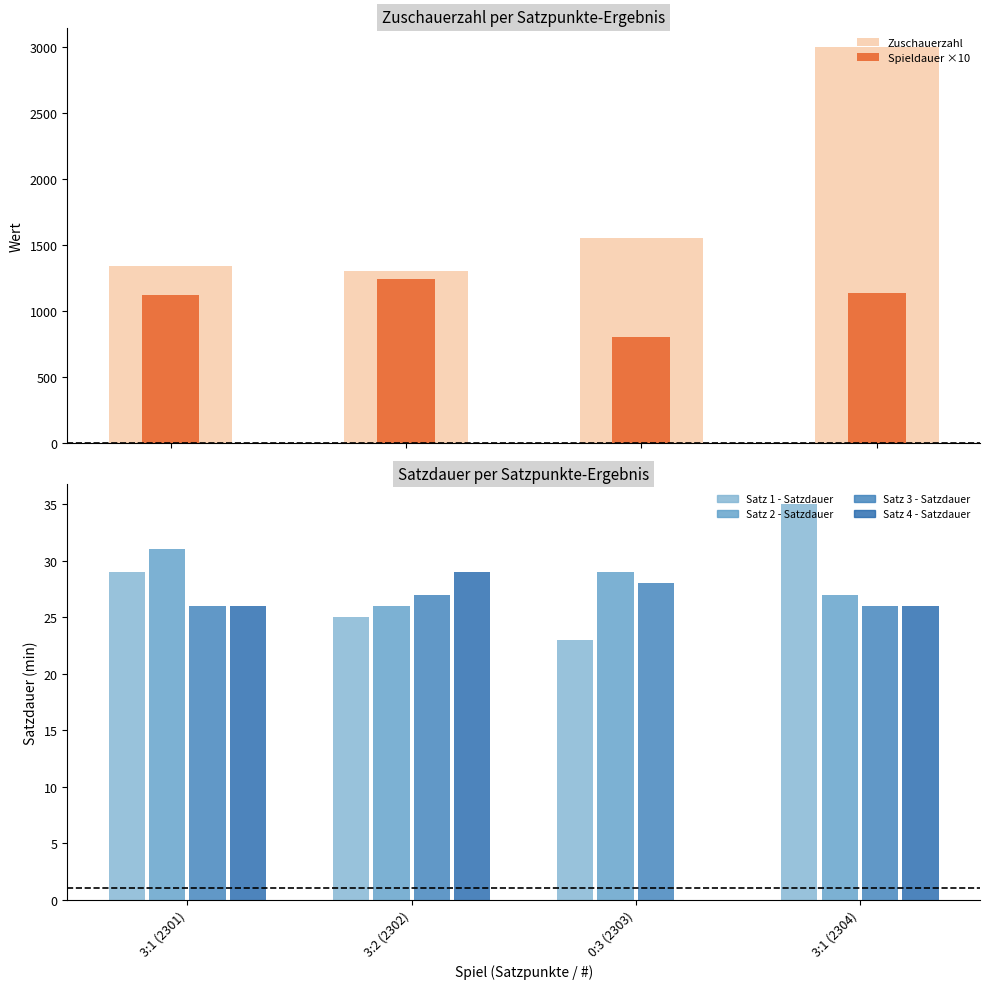

Reading left to right, extract all data points from this chart.

Satz 1 - Satzdauer: 29	25	23	35
Satz 2 - Satzdauer: 31	26	29	27
Satz 3 - Satzdauer: 26	27	28	26
Satz 4 - Satzdauer: 26	29	0	26